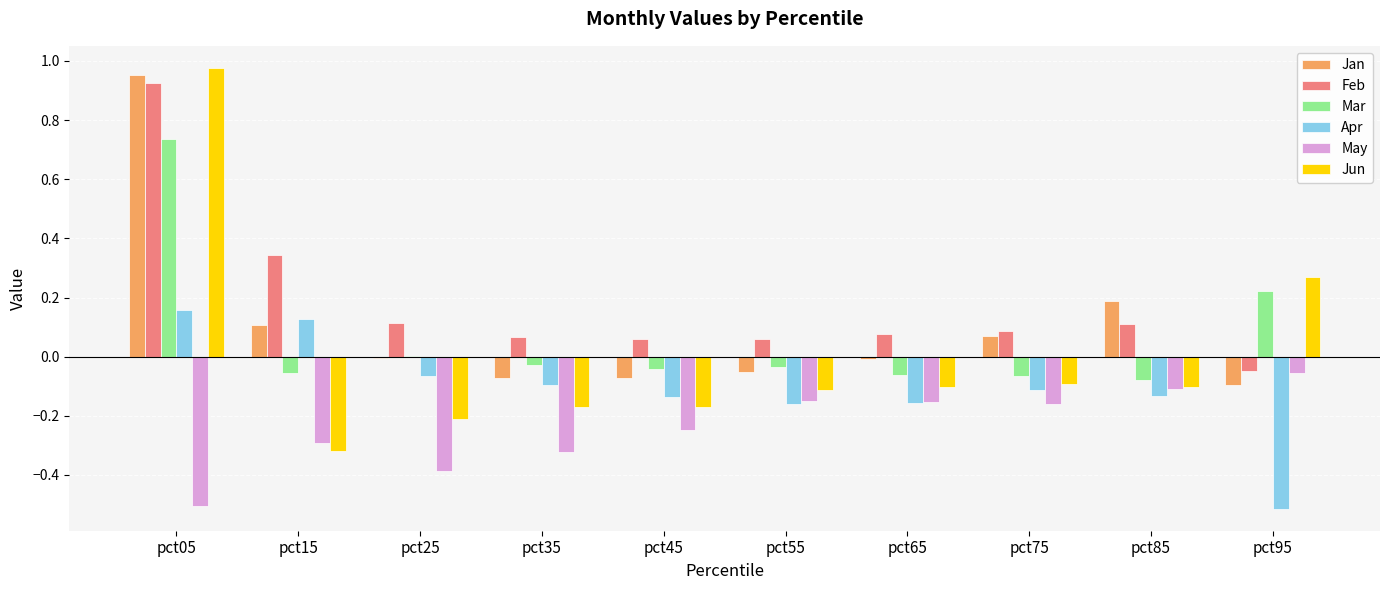

Is it true that May equals -0.4 at pct25?

True